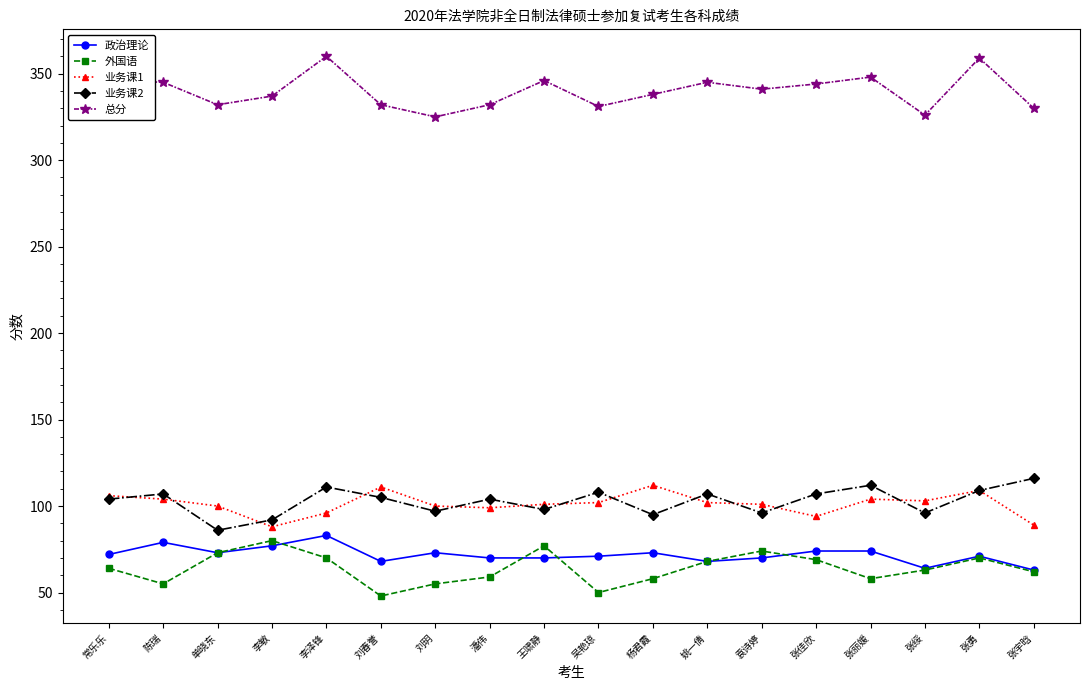

What are all the series names shown in the legend?

政治理论, 外国语, 业务课1, 业务课2, 总分